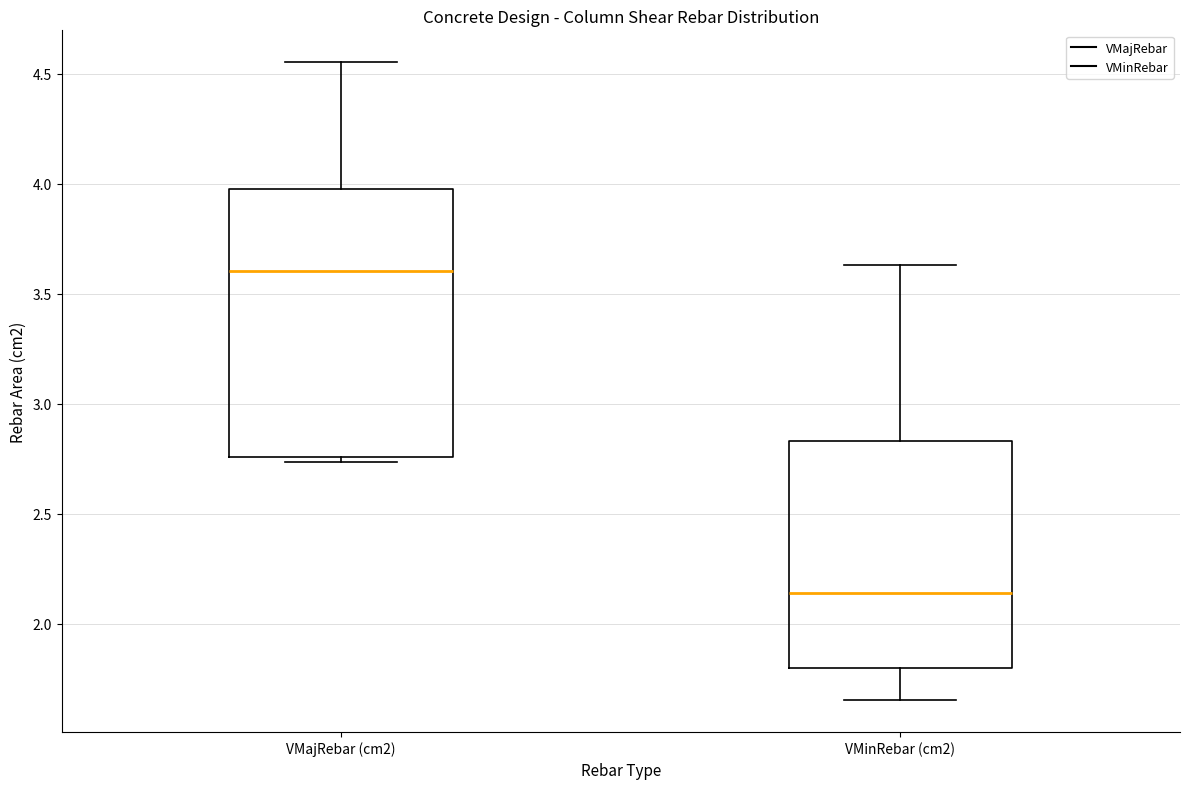

Reading left to right, read every box against the y-axis: the position of its median line, the range the box covers, and the ends of its whiskers. The values are not printed on the chart, so give them approximately, as read against the axis.

VMajRebar (cm2): median 3.60, box 2.75 to 4.00, whiskers 2.75 (just below the box's lower edge) to 4.55
VMinRebar (cm2): median 2.15, box 1.80 to 2.85, whiskers 1.65 to 3.65